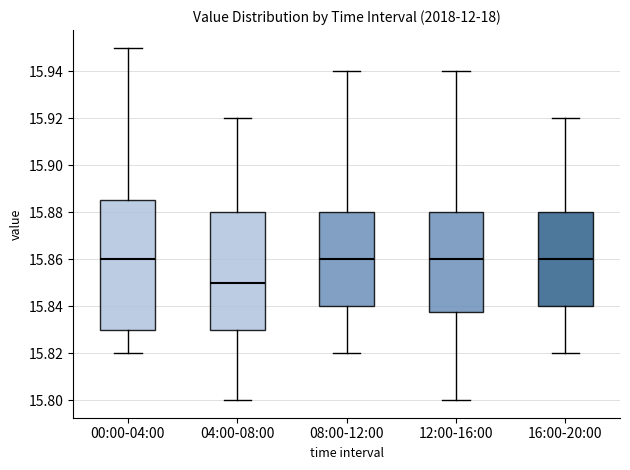

Where does the upper whisker of the box for 16:00-20:00 end on the y-axis? The values are not printed on the chart, so give them approximately, as read against the axis.

15.920